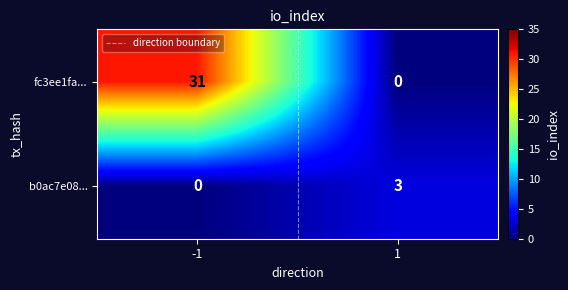

How many categories are shown in the chart?

2